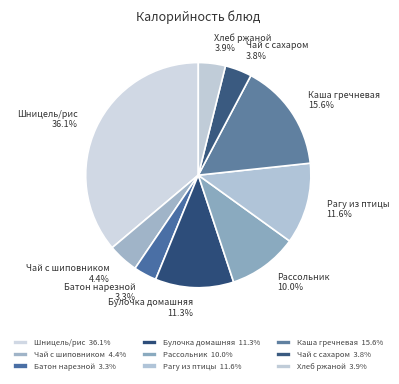

Which slice is the smallest?

Батон нарезной